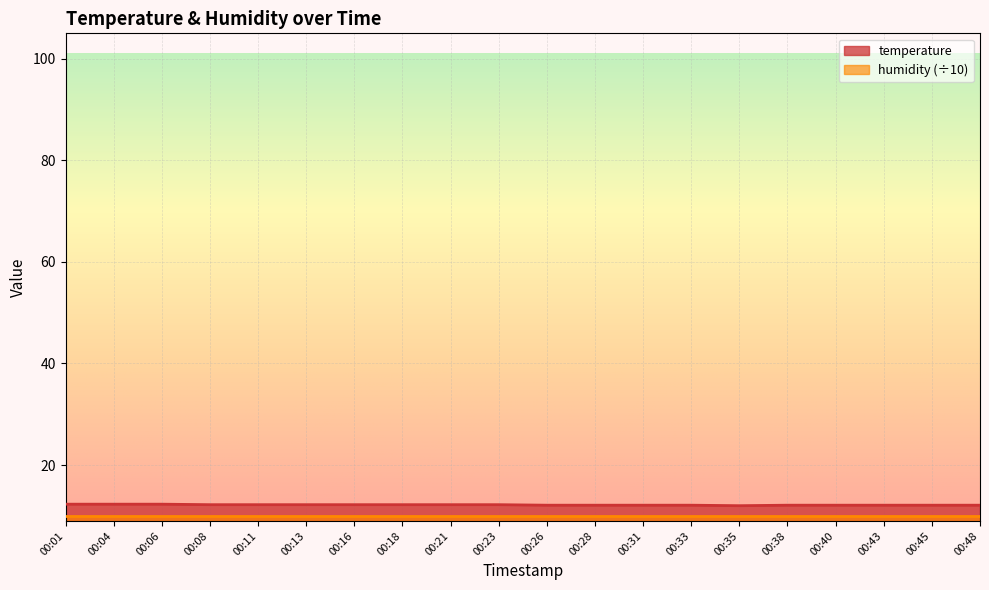

Reading right to left, transcribe all the data shown in this chart.

00:48=12.1	00:45=12.1	00:43=12.1	00:40=12.1	00:38=12.1	00:35=12.0	00:33=12.1	00:31=12.1	00:28=12.1	00:26=12.1	00:23=12.2	00:21=12.2	00:18=12.2	00:16=12.2	00:13=12.2	00:11=12.2	00:08=12.2	00:06=12.3	00:04=12.3	00:01=12.3